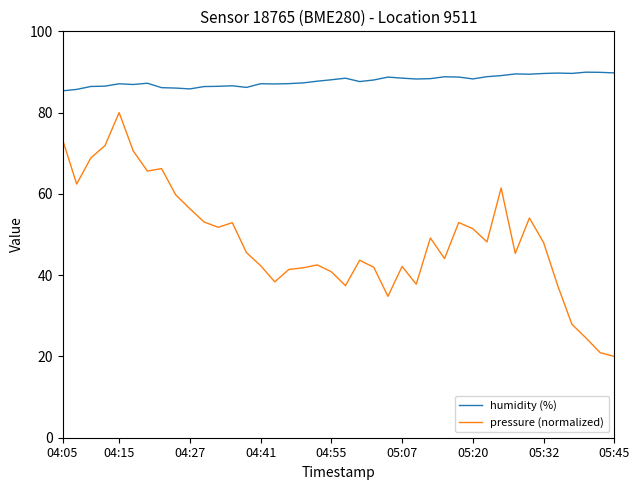

What is the difference between the second highest and second lowest values in the humidity (%) series?

4.2